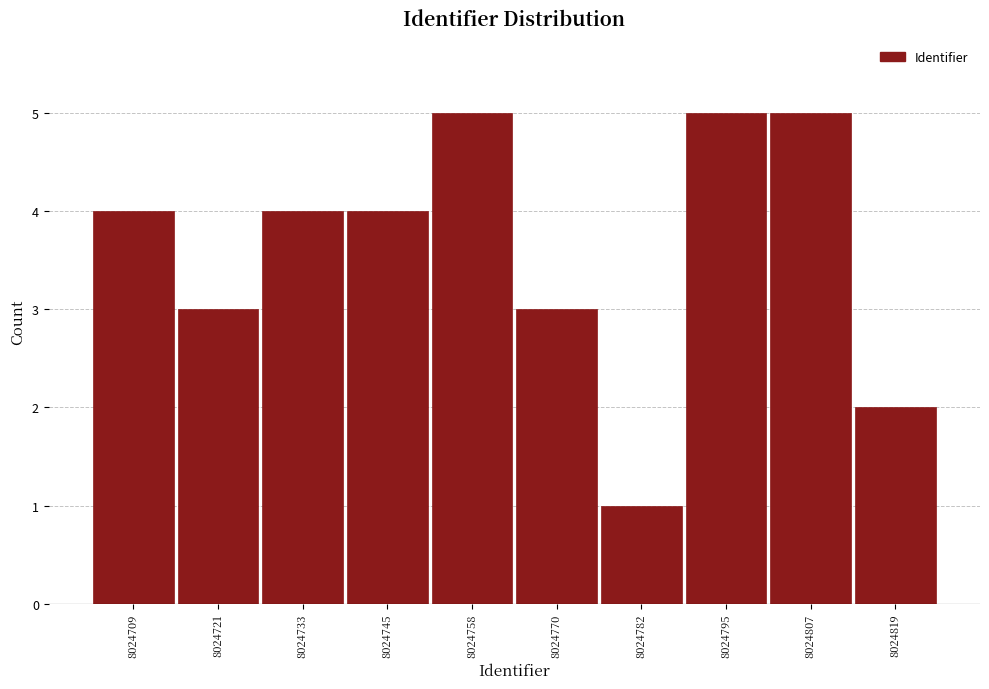

Reading right to left, list all the values displayed in this chart.

2	5	5	1	3	5	4	4	3	4